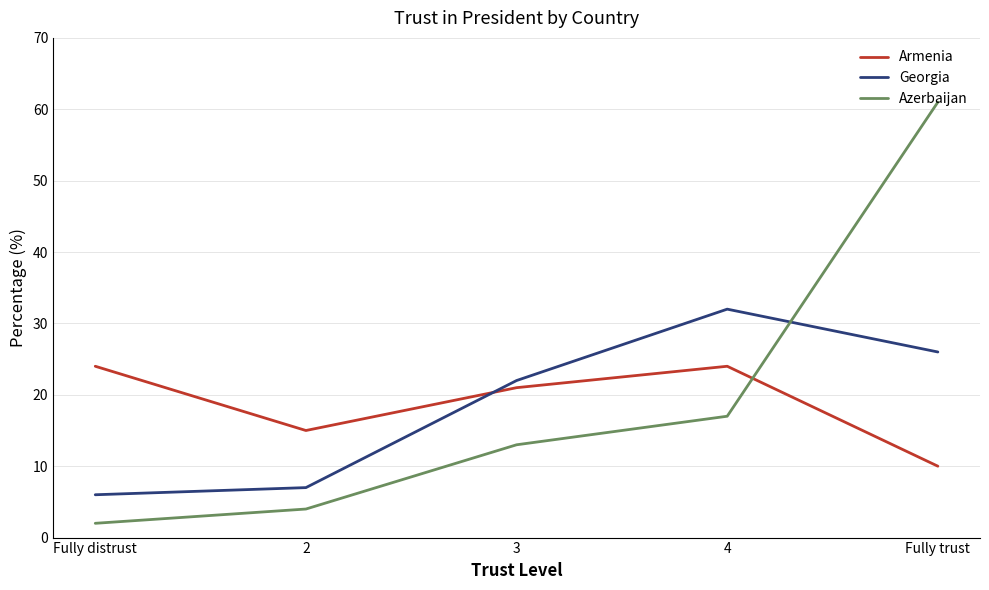

Rank the series by their maximum value, from highest to lowest.

Azerbaijan, Georgia, Armenia